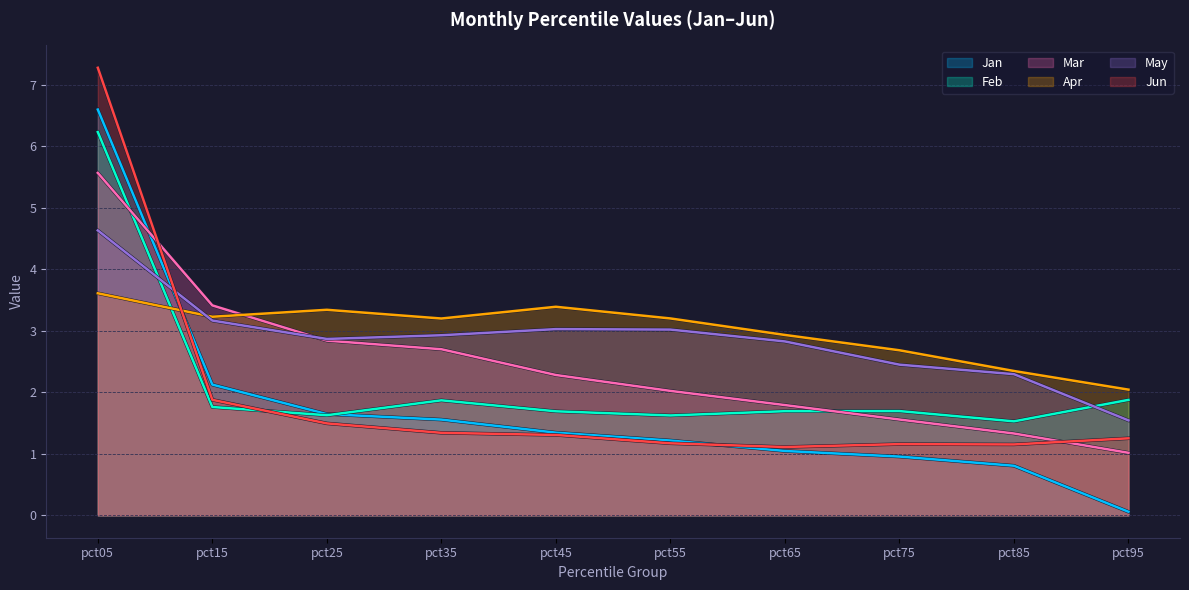

Which series has the largest total across all categories?

Apr